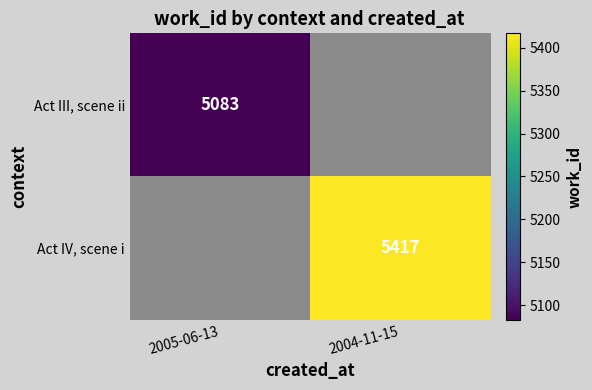

True or false: Act IV, scene i has a value of 7460 at 2004-11-15.

False